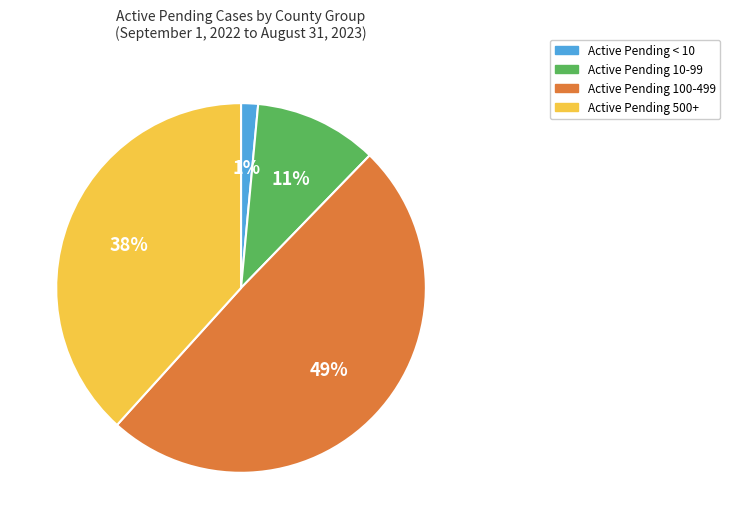

Is there any slice that represents more than half of the pie?

No